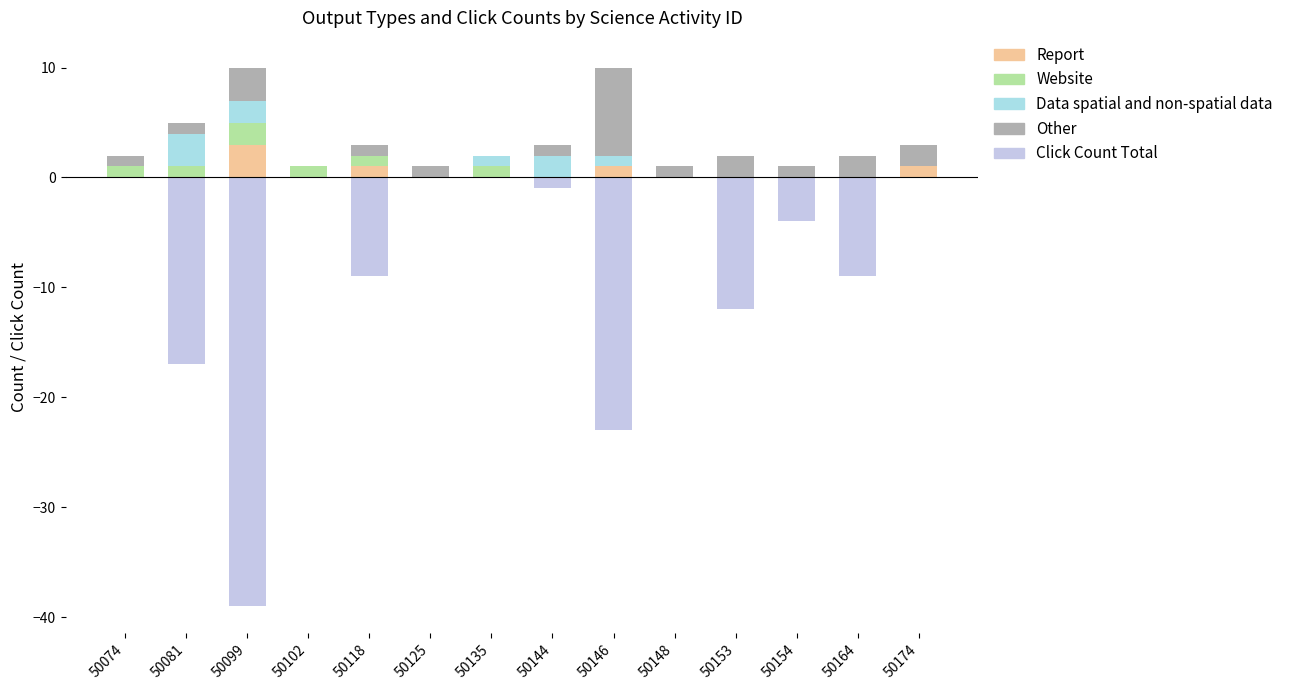

What is the difference between the maximum and minimum values in the Click Count Total series?

39